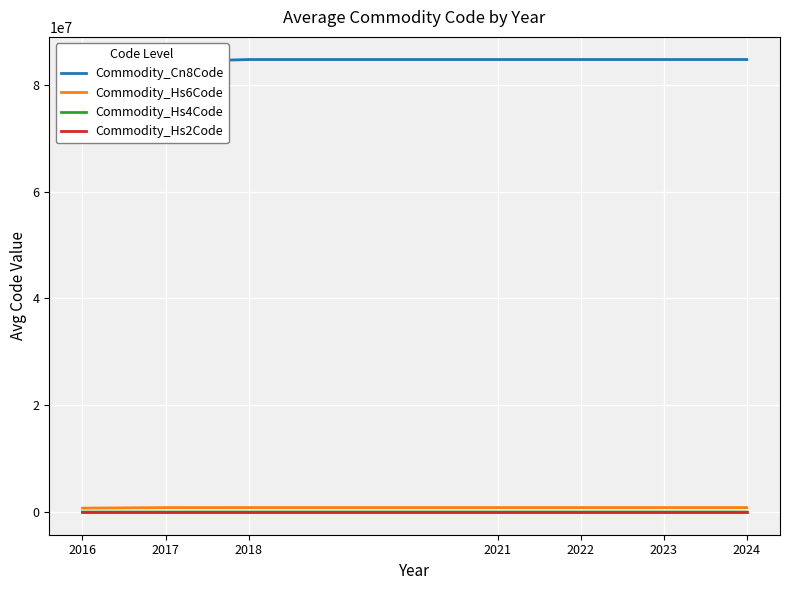

The value of Commodity_Hs2Code at 2021 is 133.2. True or false?

False